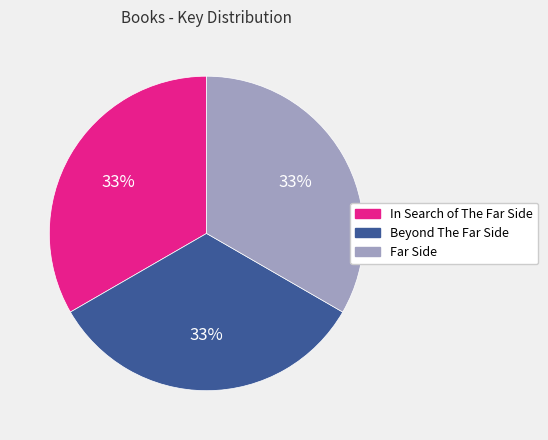

Is the sum of Beyond The Far Side and In Search of The Far Side greater than half?

Yes